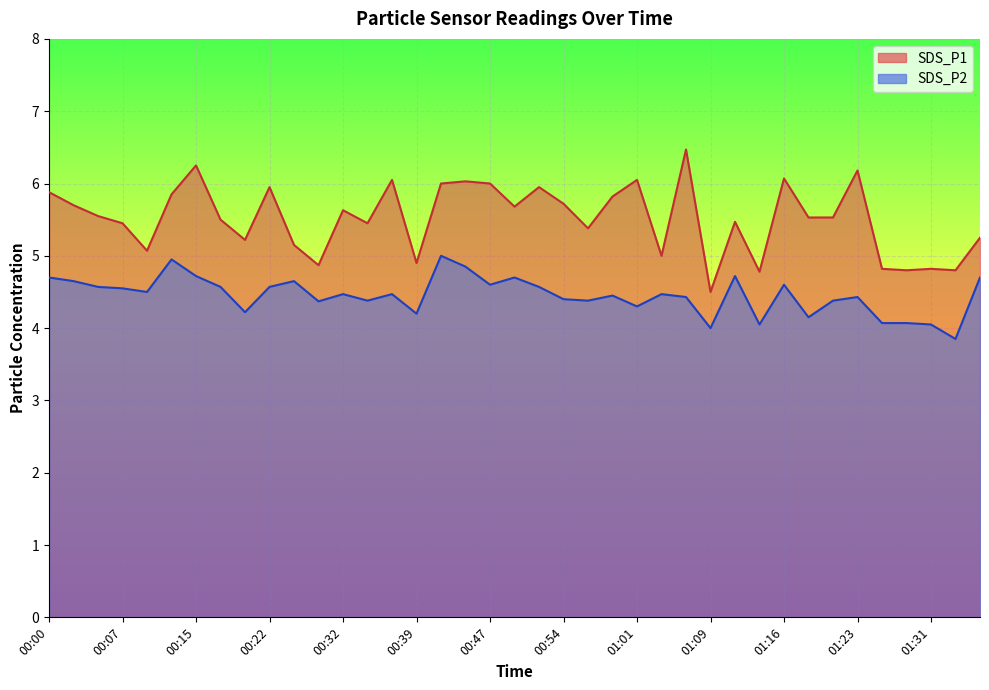

Reading left to right, extract all data points from this chart.

SDS_P1: 00:00=5.9	00:03=5.7	00:05=5.5	00:07=5.5	00:10=5.1	00:12=5.8	00:15=6.2	00:17=5.5	00:20=5.2	00:22=6.0	00:25=5.2	00:30=4.9	00:32=5.6	00:35=5.5	00:37=6.0	00:39=4.9	00:42=6.0	00:44=6.0	00:47=6.0	00:49=5.7	00:52=6.0	00:54=5.7	00:56=5.4	00:59=5.8	01:01=6.0	01:04=5.0	01:06=6.5	01:09=4.5	01:11=5.5	01:14=4.8	01:16=6.1	01:18=5.5	01:21=5.5	01:23=6.2	01:26=4.8	01:28=4.8	01:31=4.8	01:33=4.8	01:36=5.2
SDS_P2: 00:00=4.7	00:03=4.7	00:05=4.6	00:07=4.5	00:10=4.5	00:12=5.0	00:15=4.7	00:17=4.6	00:20=4.2	00:22=4.6	00:25=4.7	00:30=4.4	00:32=4.5	00:35=4.4	00:37=4.5	00:39=4.2	00:42=5.0	00:44=4.8	00:47=4.6	00:49=4.7	00:52=4.6	00:54=4.4	00:56=4.4	00:59=4.5	01:01=4.3	01:04=4.5	01:06=4.4	01:09=4.0	01:11=4.7	01:14=4.0	01:16=4.6	01:18=4.2	01:21=4.4	01:23=4.4	01:26=4.1	01:28=4.1	01:31=4.0	01:33=3.9	01:36=4.7